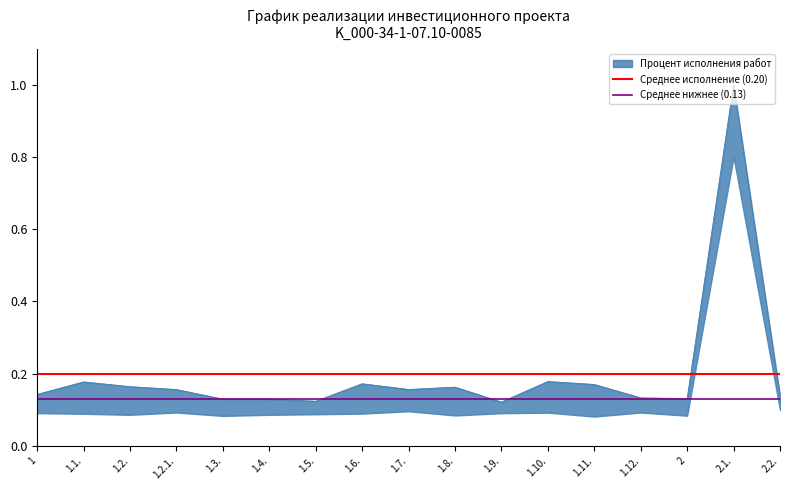

What is the label of the 2nd point from the right?

1